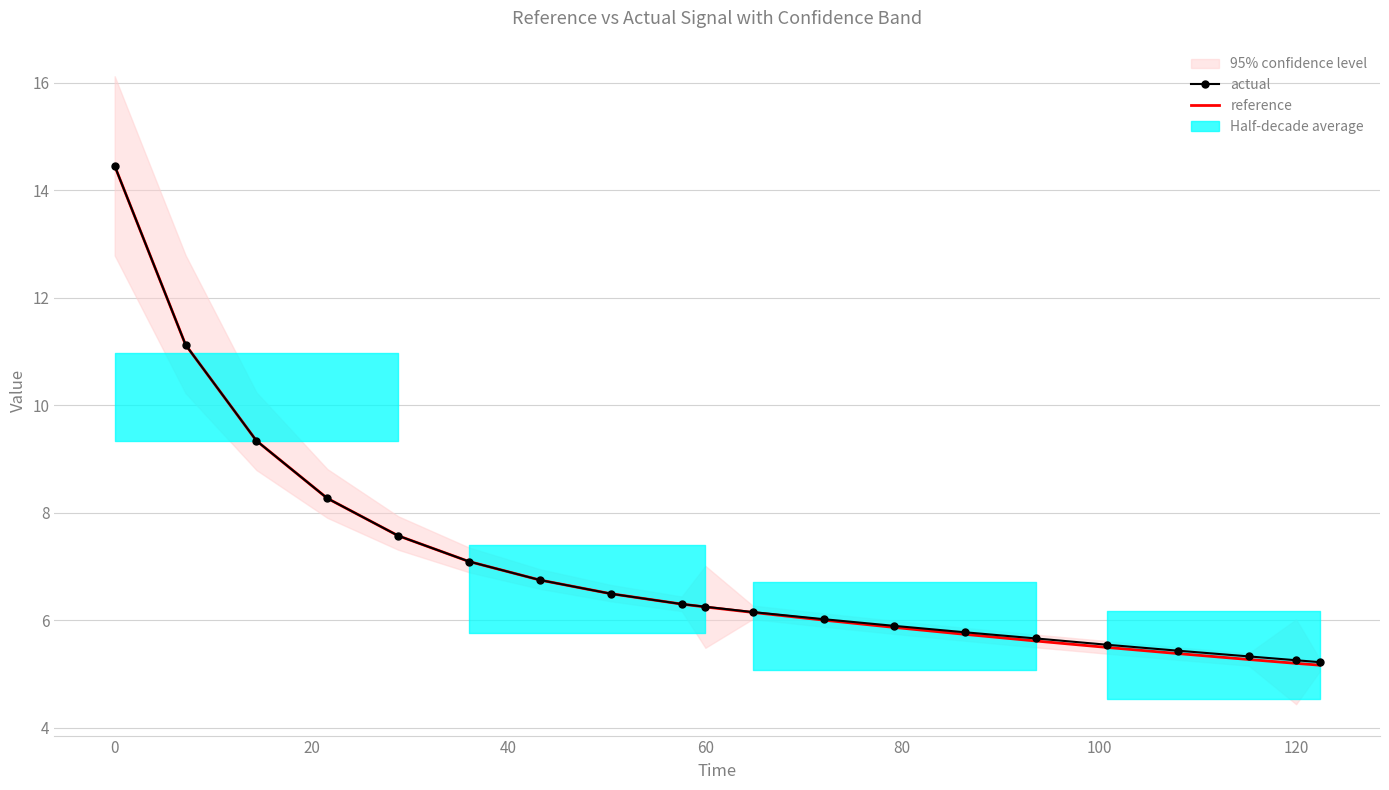

How many intersections are there between actual and reference?

2